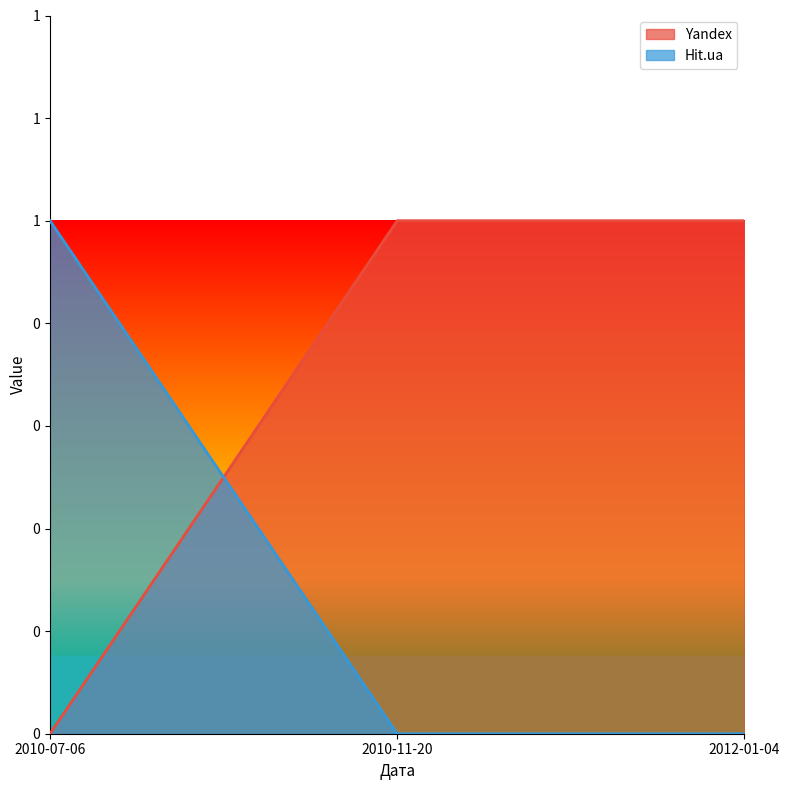

Which has a higher value, 2010-11-20 or 2012-01-04?

2010-11-20